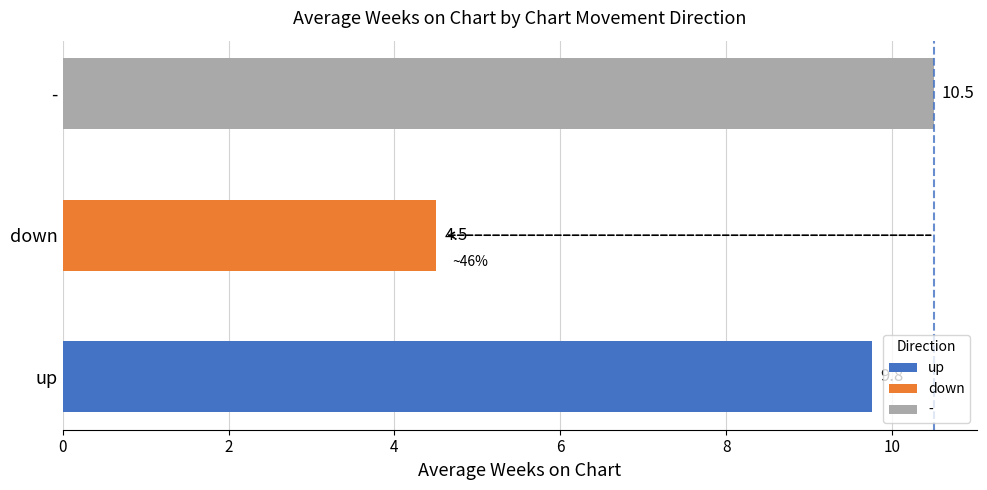

Which category has the lowest value across all series?

down